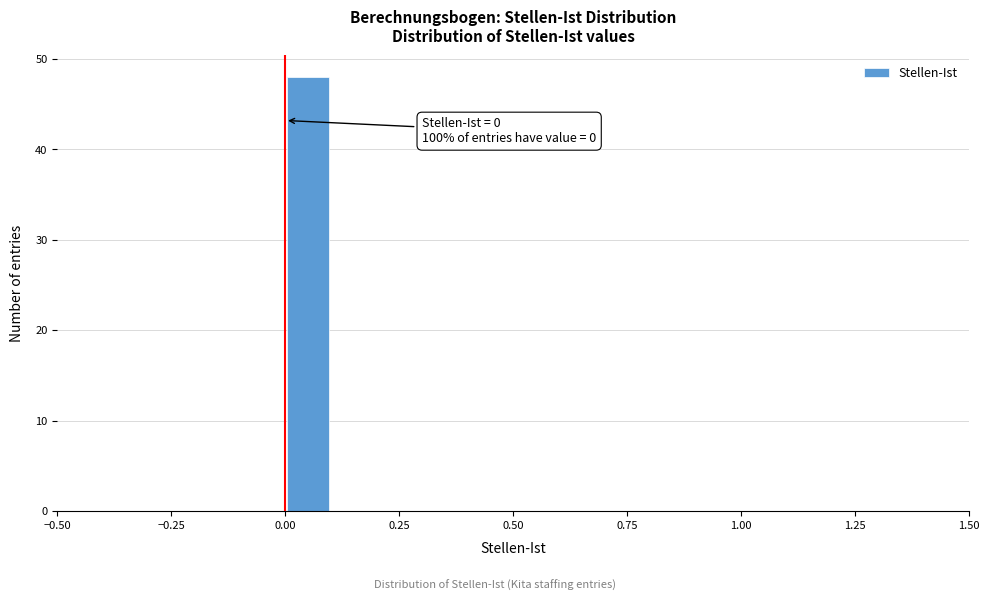

Read against the x-axis, roughly where is the centre of the tallest bar?

0.05